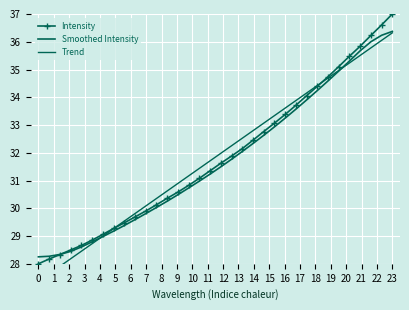

True or false: Intensity and Trend cross at least once.

True